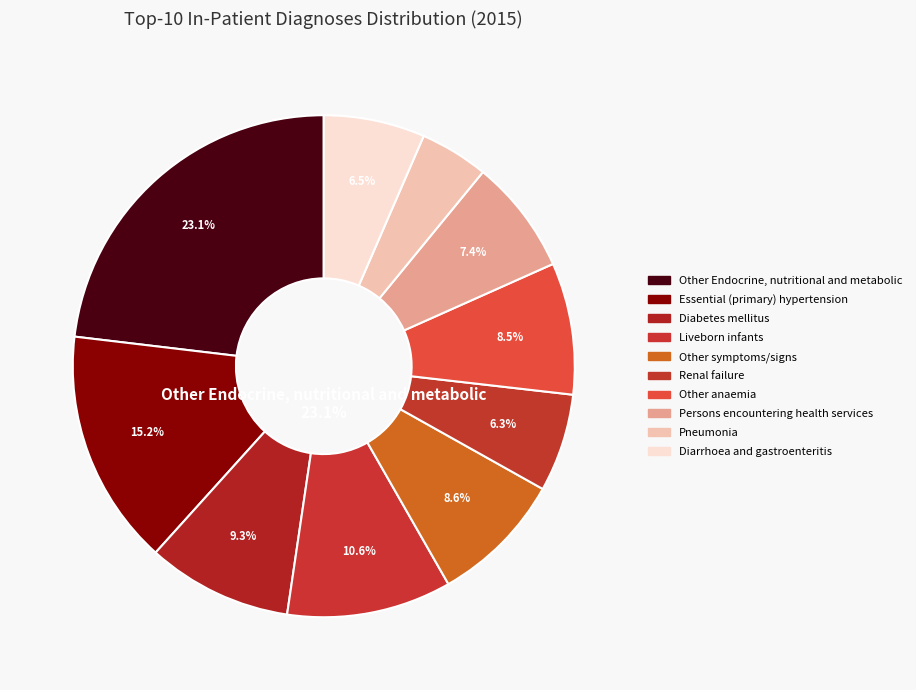

How many segments does this pie chart have?

10